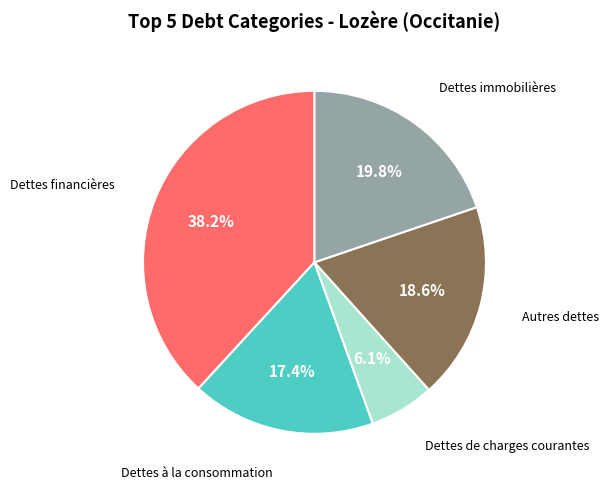

Is there any slice that represents more than half of the pie?

No